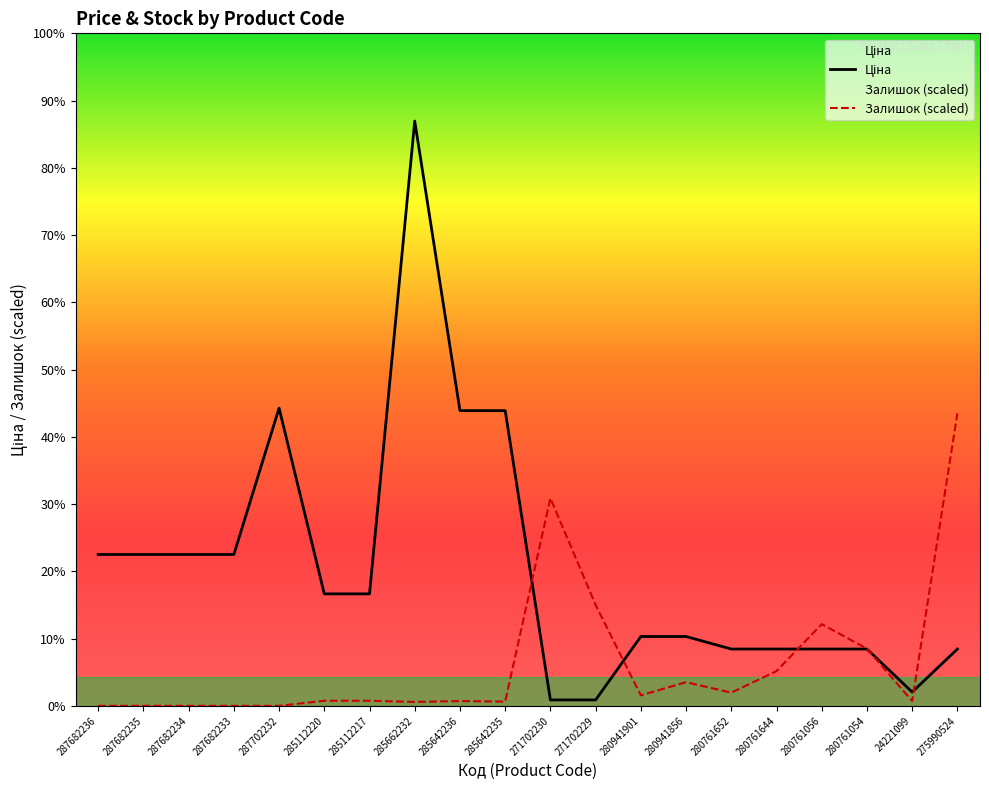

Does the chart display data point markers on the line(s)?

No